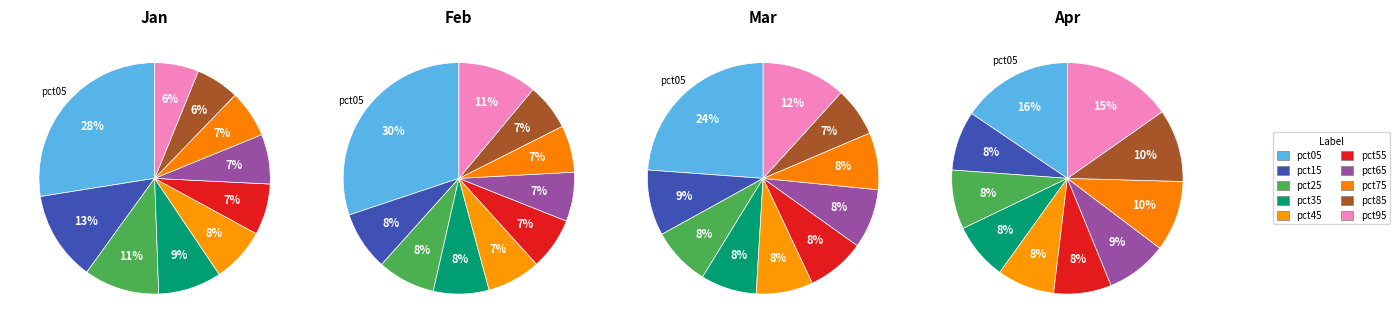

What percentage is the pct05 slice, to the nearest percent?

28%